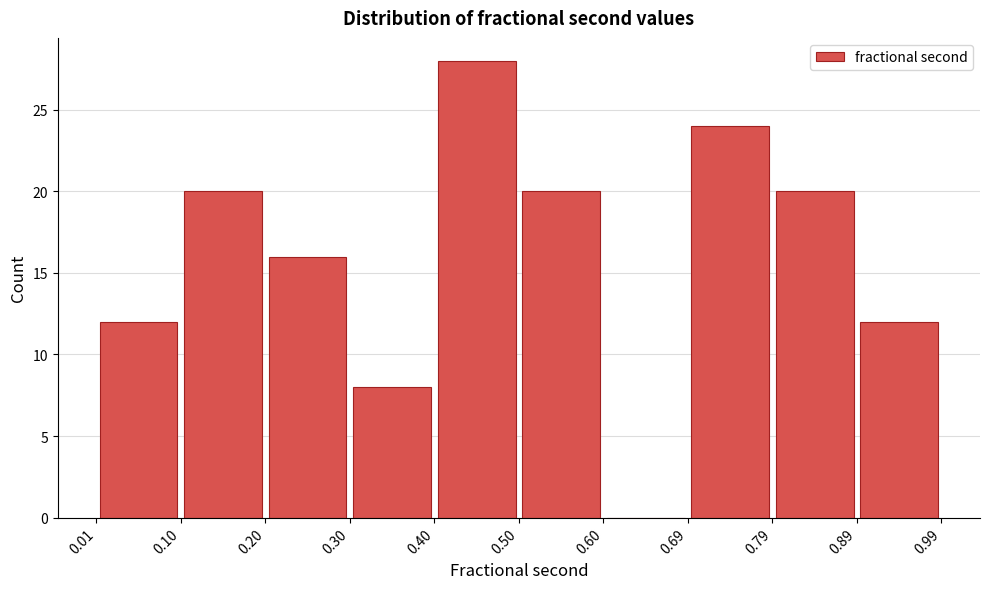

Reading left to right, transcribe this chart: for each bar, give the range it covers on the x-axis and its height. The values are not printed on the chart, so give them approximately, as read against the axis.

0.01 to 0.10: 12
0.10 to 0.20: 20
0.20 to 0.30: 16
0.30 to 0.40: 8
0.40 to 0.50: 28
0.50 to 0.60: 20
0.60 to 0.69: 0
0.69 to 0.79: 24
0.79 to 0.89: 20
0.89 to 0.99: 12